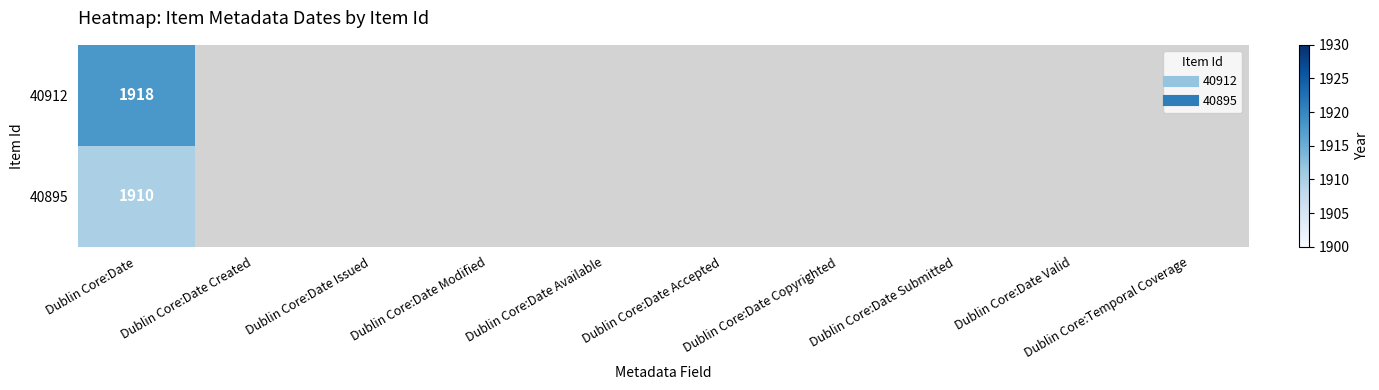

Is the value of 40912 at Dublin Core:Date Issued greater than the value of 40895 at Dublin Core:Date Accepted?

No